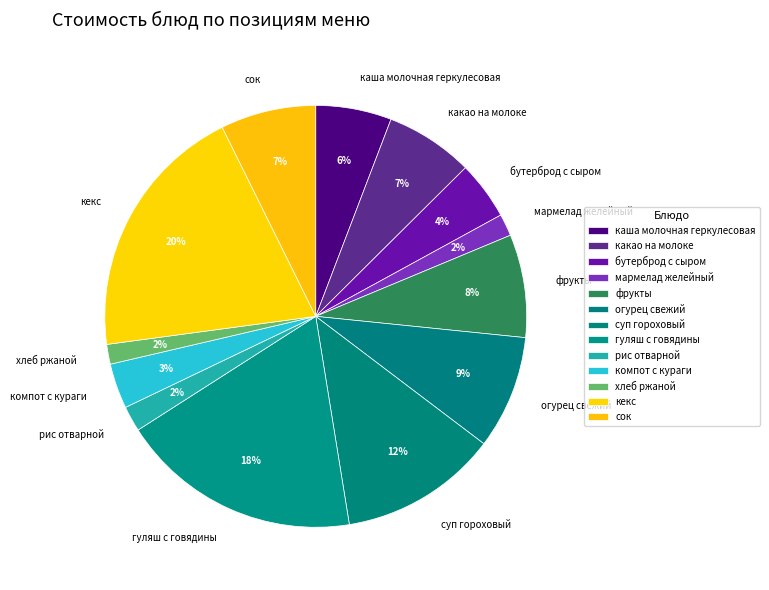

How many segments does this pie chart have?

13